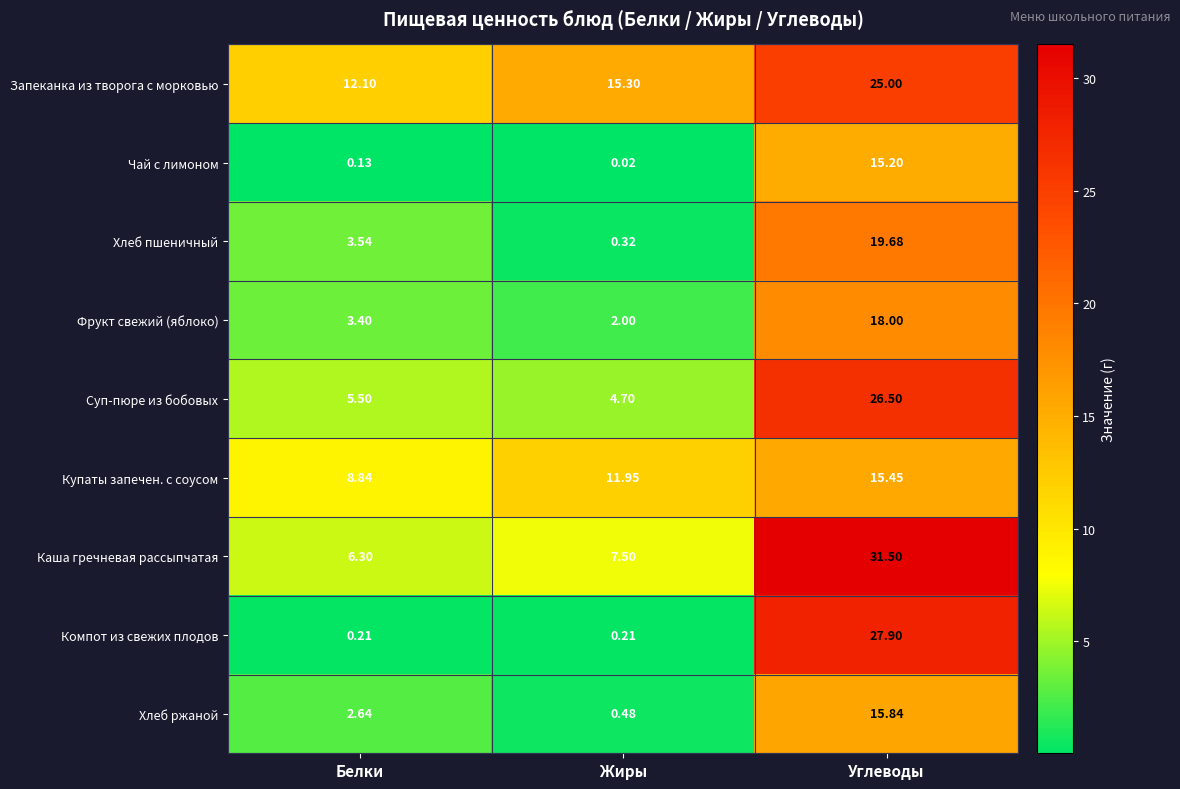

At which label does Хлеб пшеничный first exceed 3?

Белки